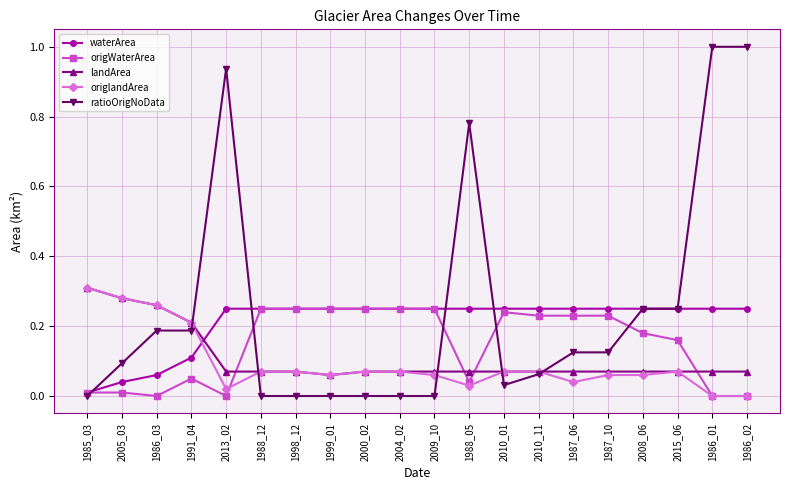

What is the label of the 9th point from the left?

2000_02